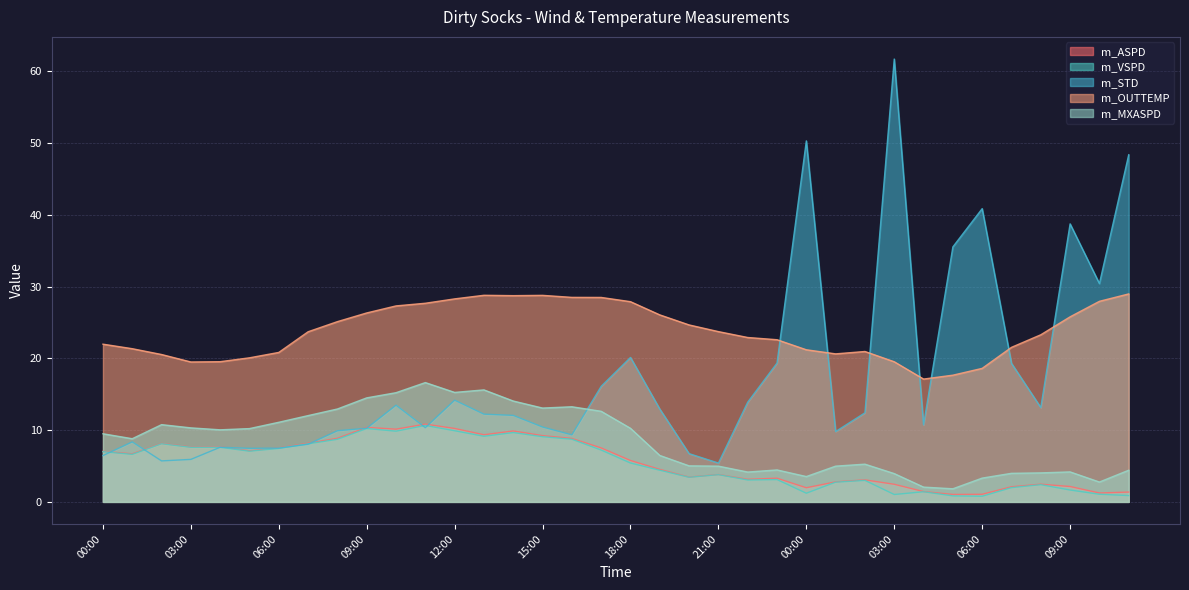

What is the total value across all series at 01:00?

51.8